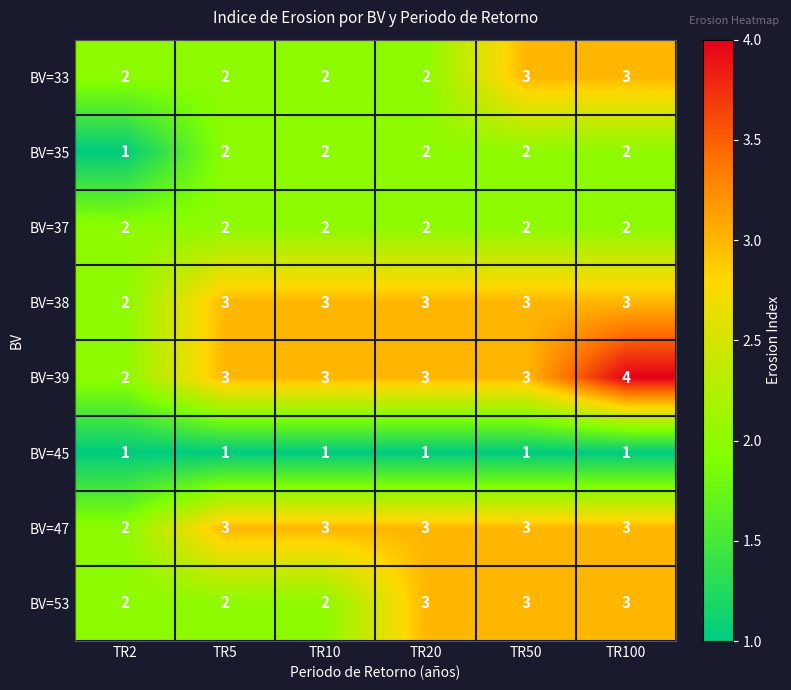

What is the sum of the BV=37 values at TR2 and TR100?

4